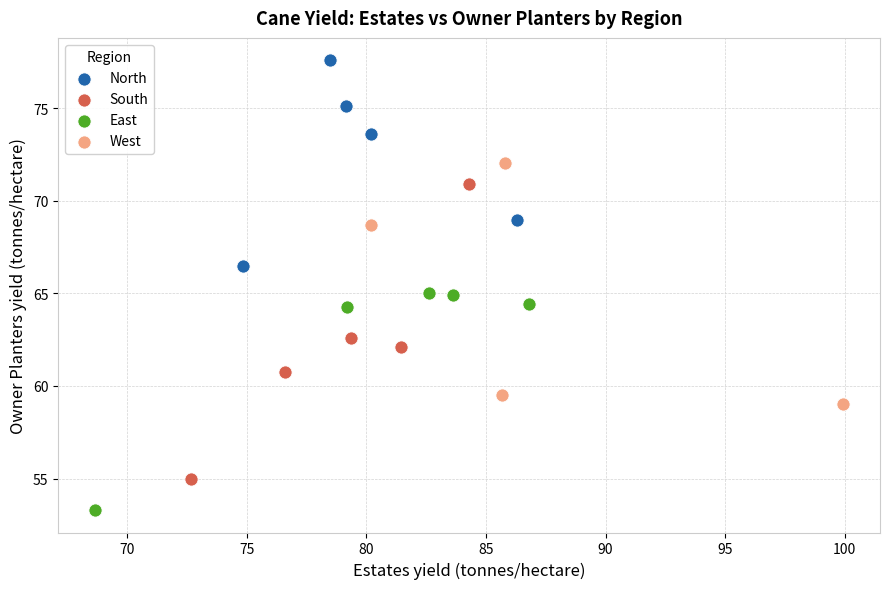

Which series reaches the minimum Y coordinate?

East